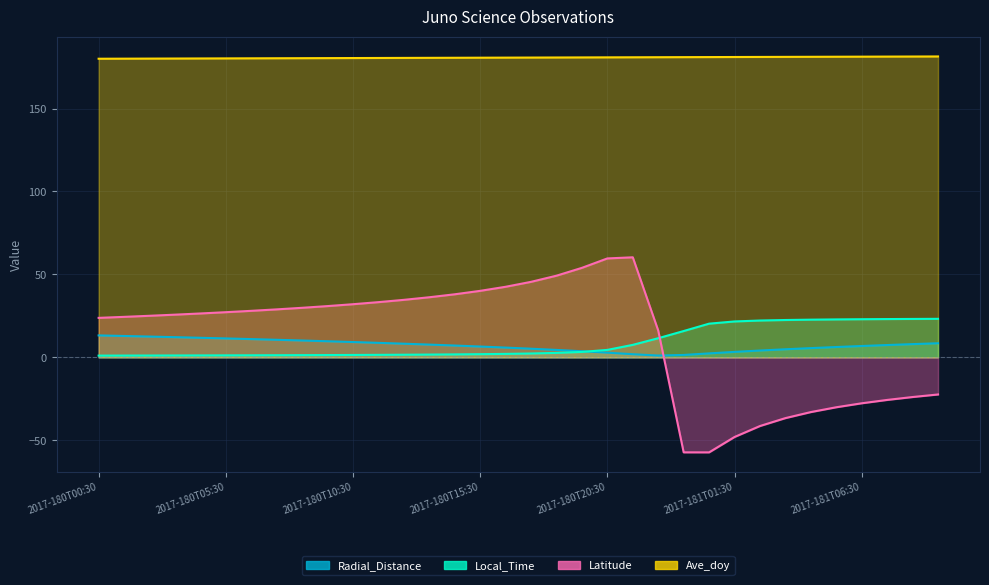

Reading left to right, transcribe all the data shown in this chart.

Radial_Distance: 13.2	12.9	12.6	12.2	11.8	11.4	11.0	10.6	10.2	9.7	9.2	8.8	8.2	7.7	7.1	6.5	5.9	5.2	4.5	3.7	2.8	1.9	1.1	1.5	2.4	3.3	4.1	4.9	5.6	6.2	6.9	7.4	8.0	8.5
Local_Time: 1.1	1.1	1.1	1.2	1.2	1.2	1.3	1.3	1.3	1.4	1.5	1.5	1.6	1.7	1.8	1.9	2.1	2.3	2.7	3.3	4.5	7.5	11.6	15.9	20.3	21.7	22.2	22.5	22.7	22.9	23.0	23.1	23.2	23.2
Latitude: 23.8	24.4	25.1	25.8	26.5	27.2	28.1	28.9	29.9	30.9	32.0	33.3	34.7	36.2	38.0	40.1	42.6	45.5	49.2	54.0	59.6	60.3	16.2	-57.2	-57.3	-48.0	-41.4	-36.6	-33.0	-30.1	-27.7	-25.6	-23.9	-22.4
Ave_doy: 180.0	180.1	180.1	180.1	180.2	180.2	180.3	180.3	180.4	180.4	180.4	180.5	180.5	180.6	180.6	180.6	180.7	180.7	180.8	180.8	180.9	180.9	180.9	181.0	181.0	181.1	181.1	181.1	181.2	181.2	181.3	181.3	181.4	181.4